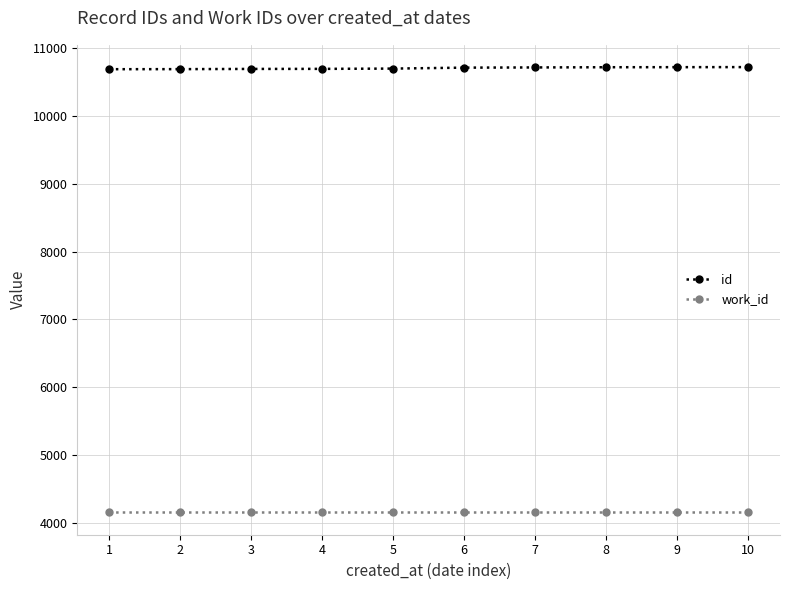

What is the average value of the id series?

10705